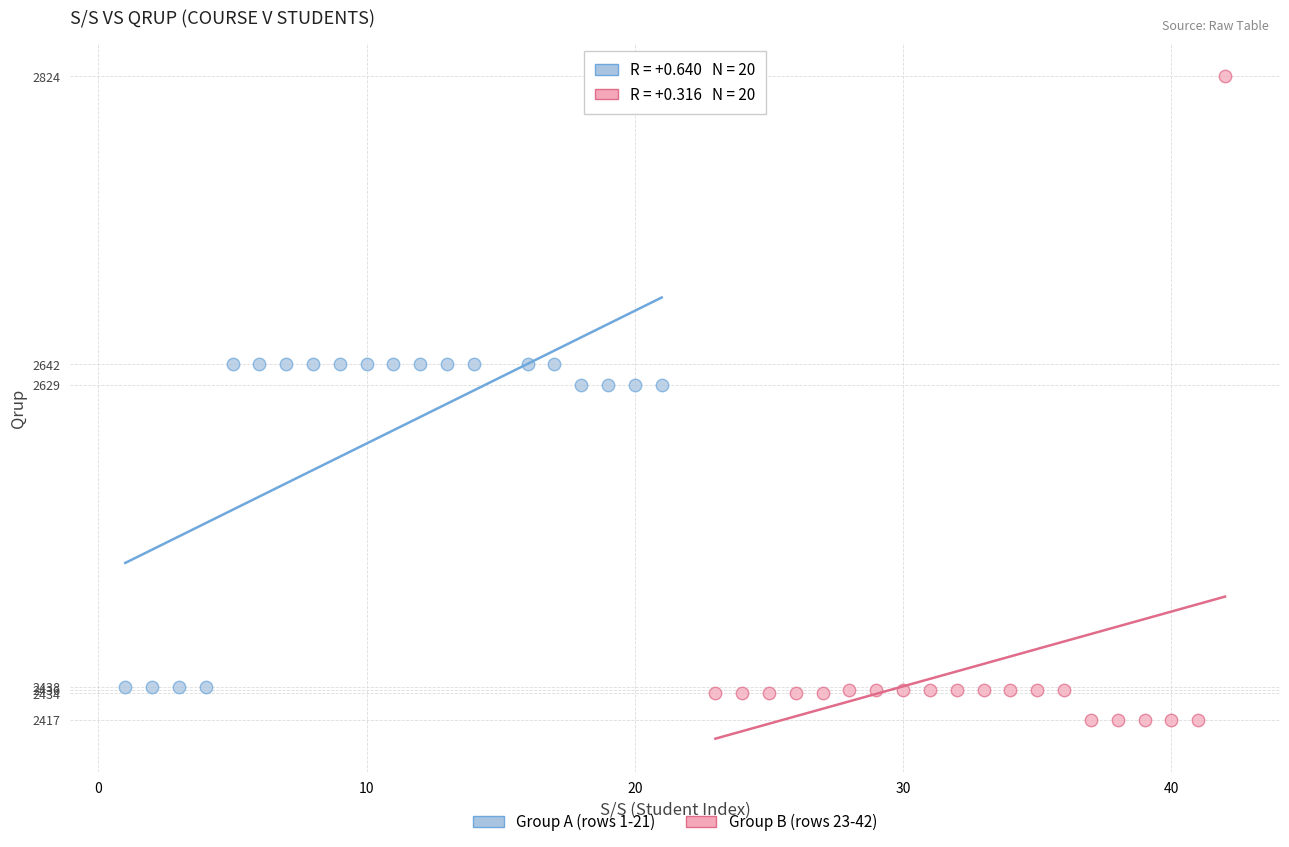

Which series has the widest spread of Y values?

Group B (rows 23-42)